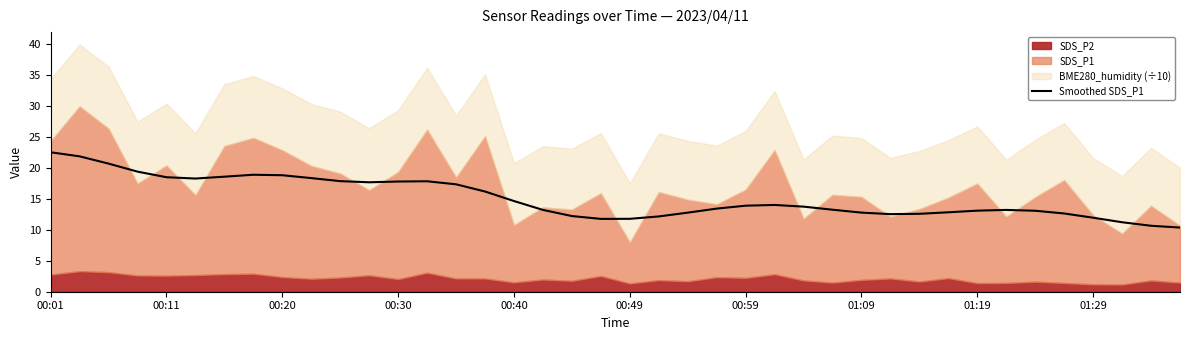

What is the difference between the maximum and second lowest values?

11.9